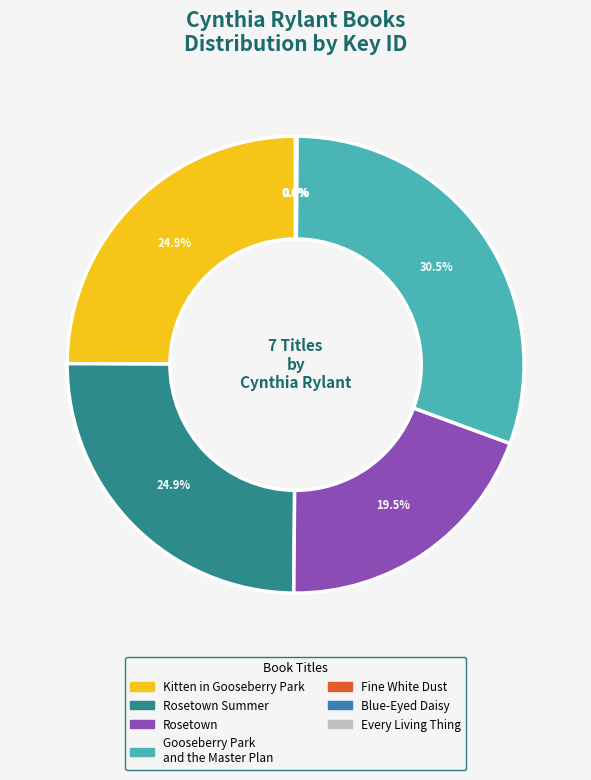

Does any single category account for the majority?

No